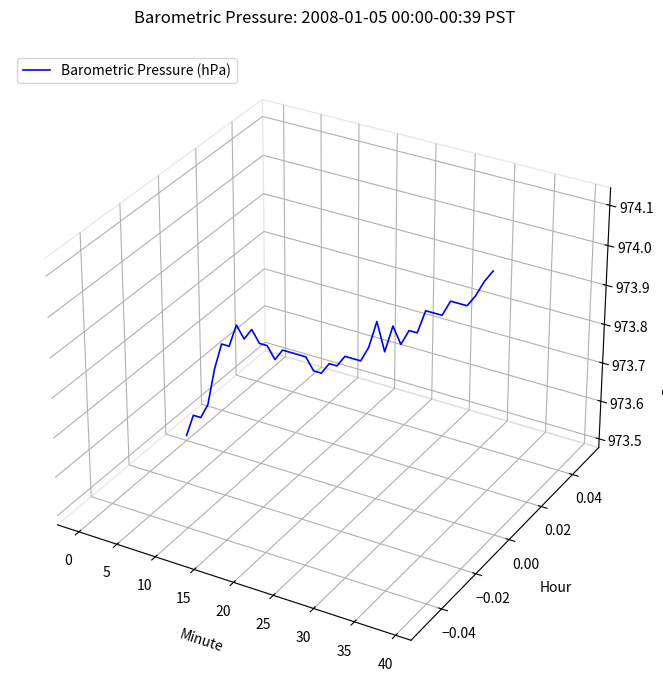

Does the chart have visible grid lines?

No